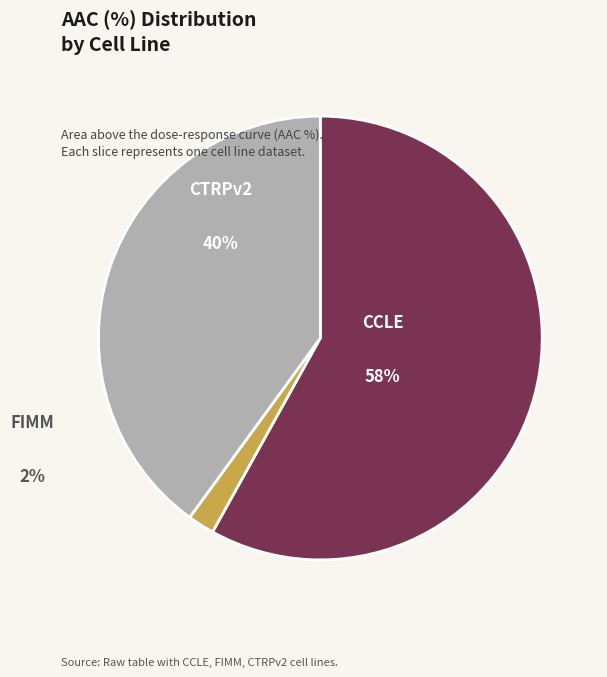

How many slices are in this pie chart?

3